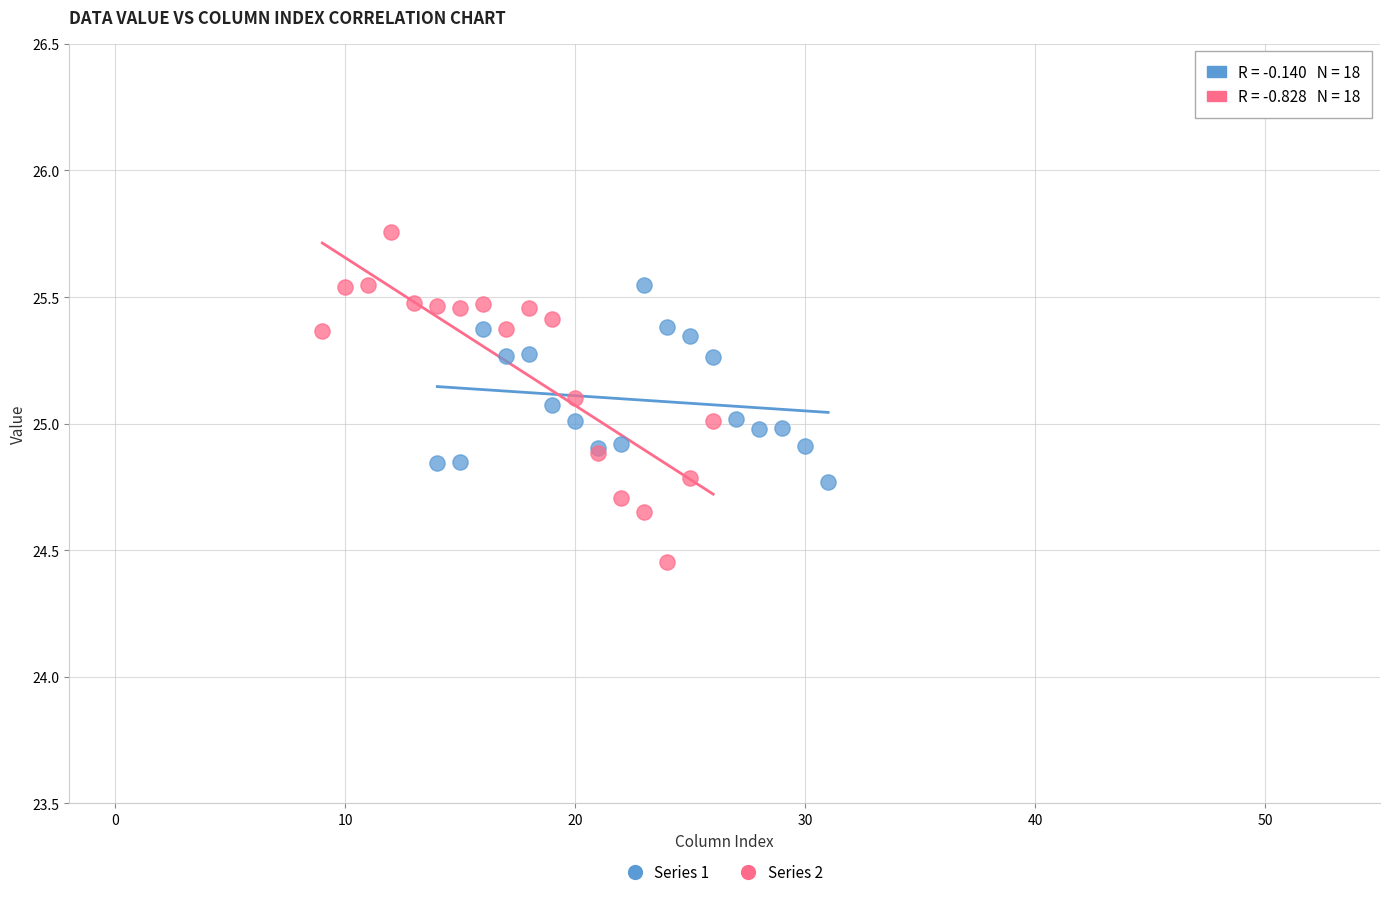

Which series reaches the minimum Y coordinate?

Series 2